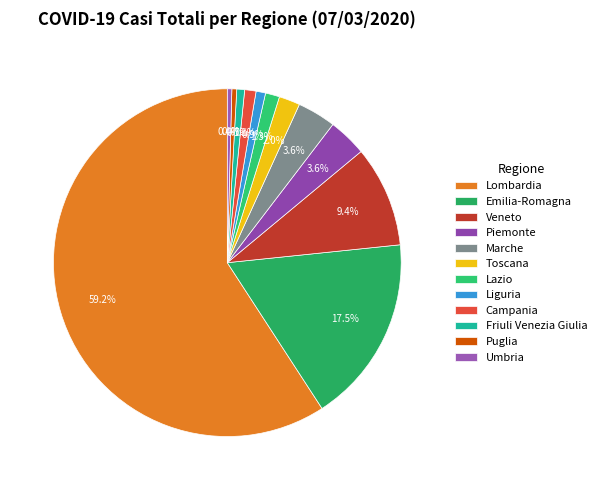

How many slices are in this pie chart?

12